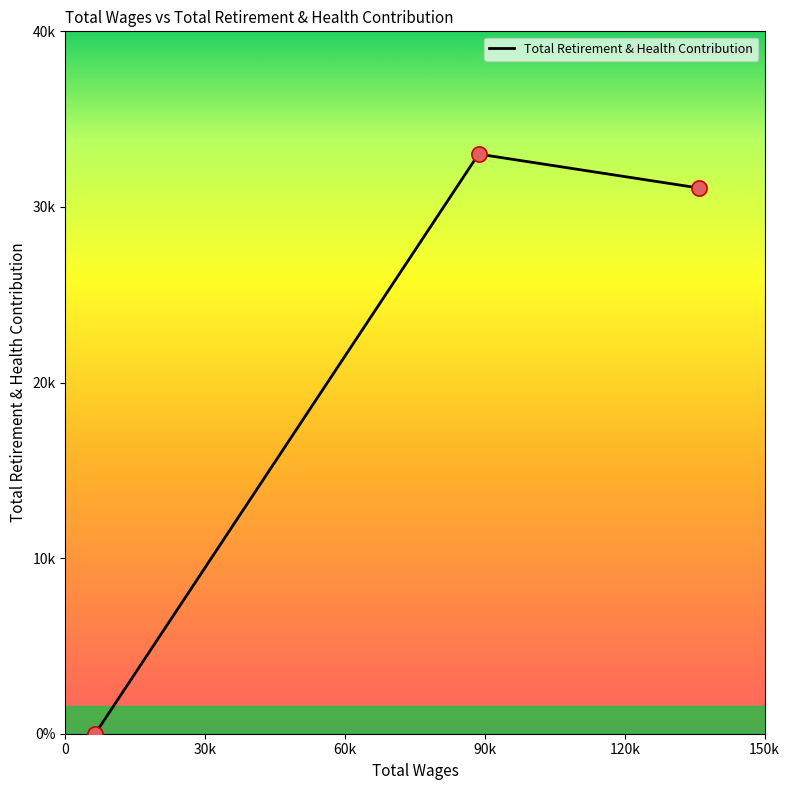

Does the chart have visible grid lines?

No